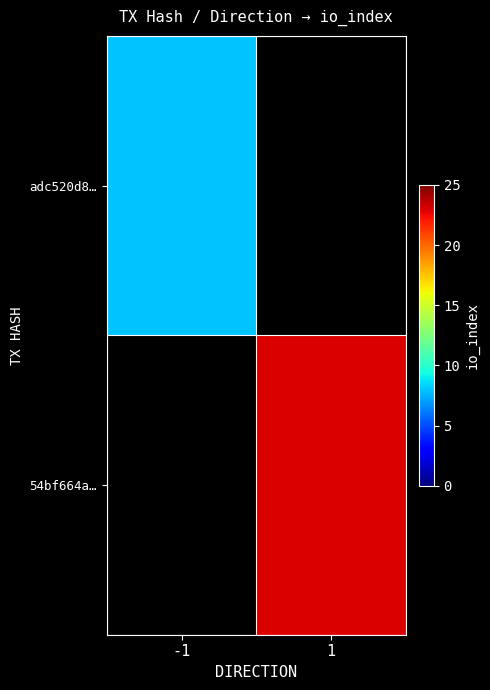

How many data points does each series have?

2